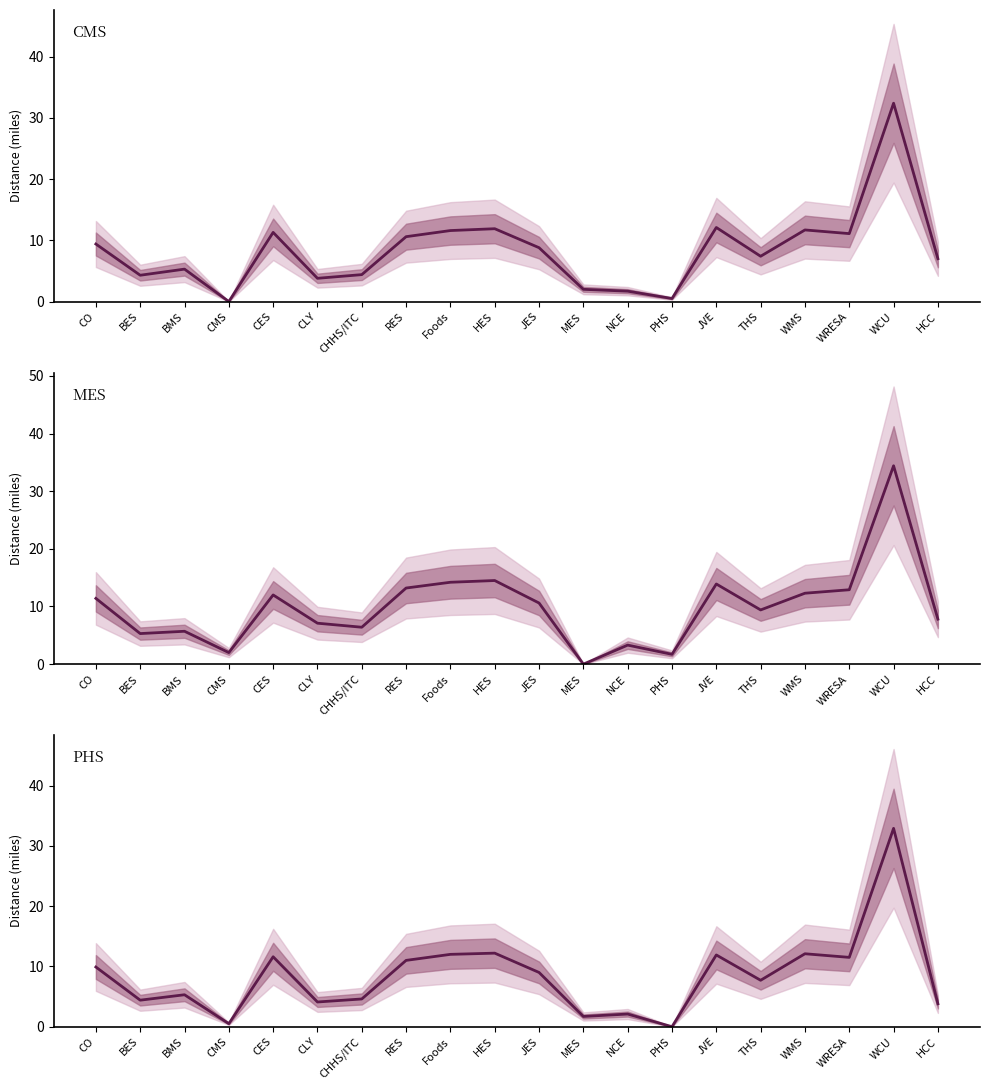

What are all the series names shown in the legend?

CMS, MES, PHS